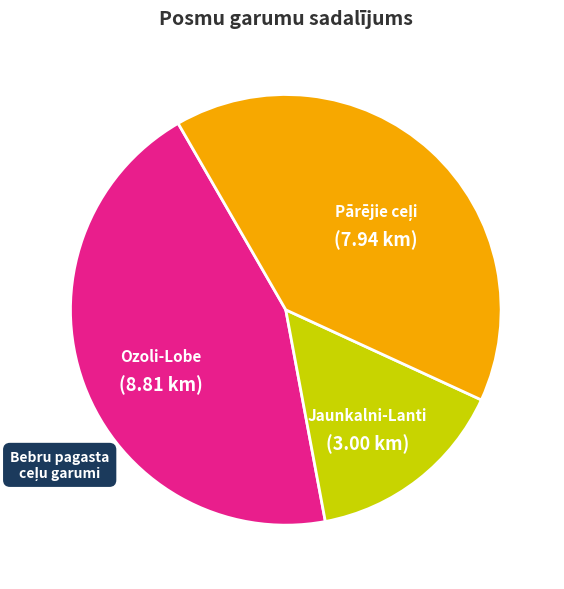

Is there a majority slice in this chart?

No